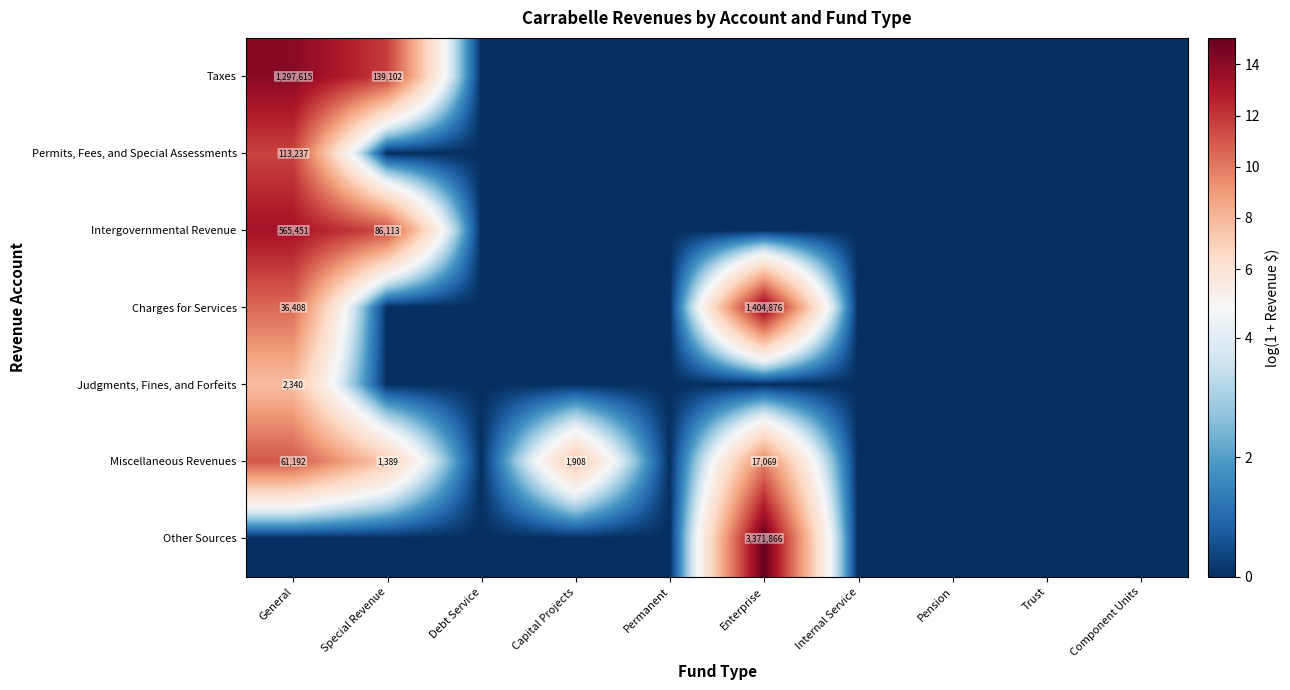

The value of Taxes at Component Units is 0.0. True or false?

True